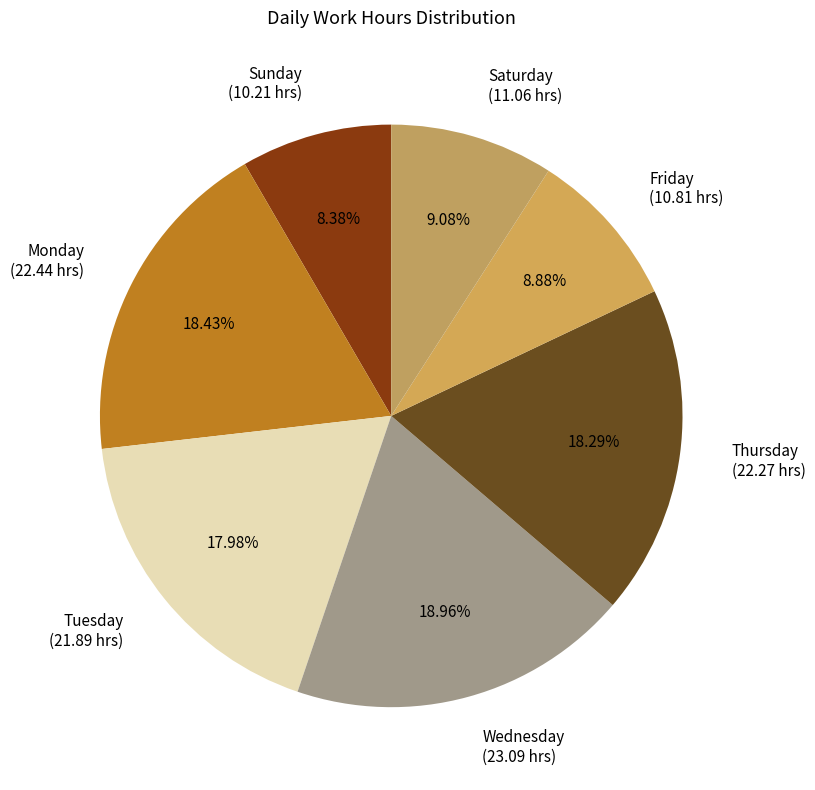

Combined, do Thursday (22.27 hrs) and Saturday (11.06 hrs) account for over 50%?

No